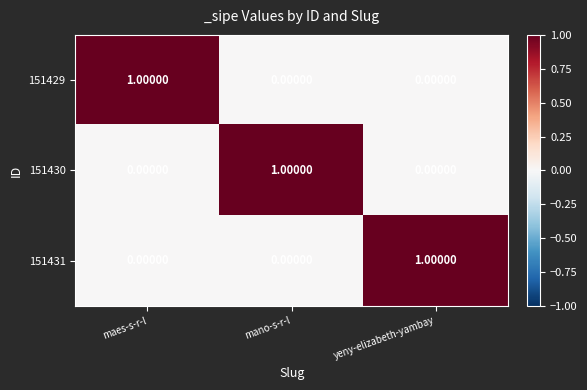

At which label does 151429 reach its peak?

maes-s-r-l